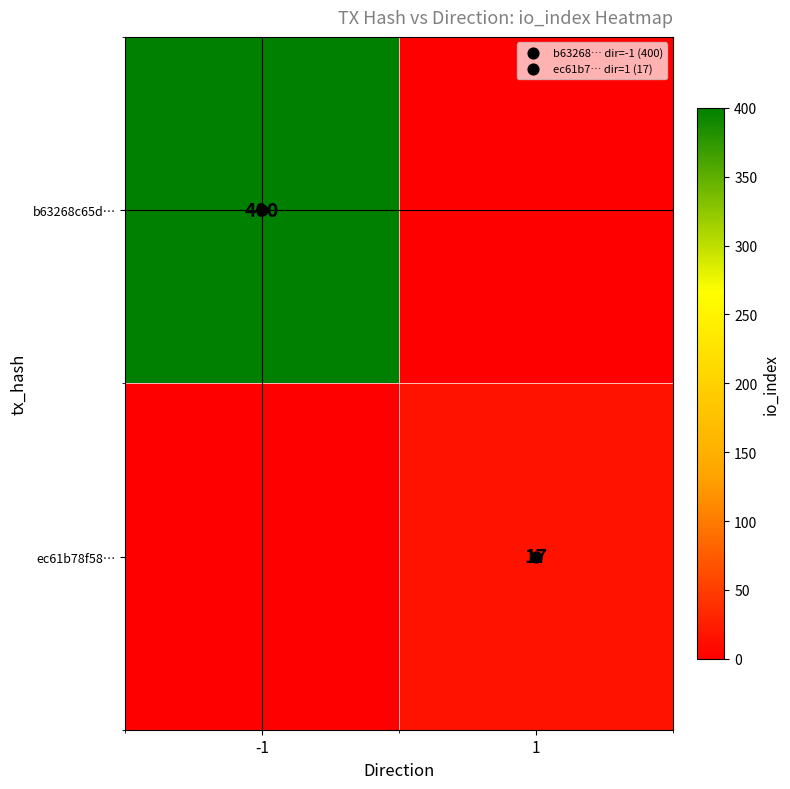

What is the difference between the b63268c65d… values at 1 and -1?

400